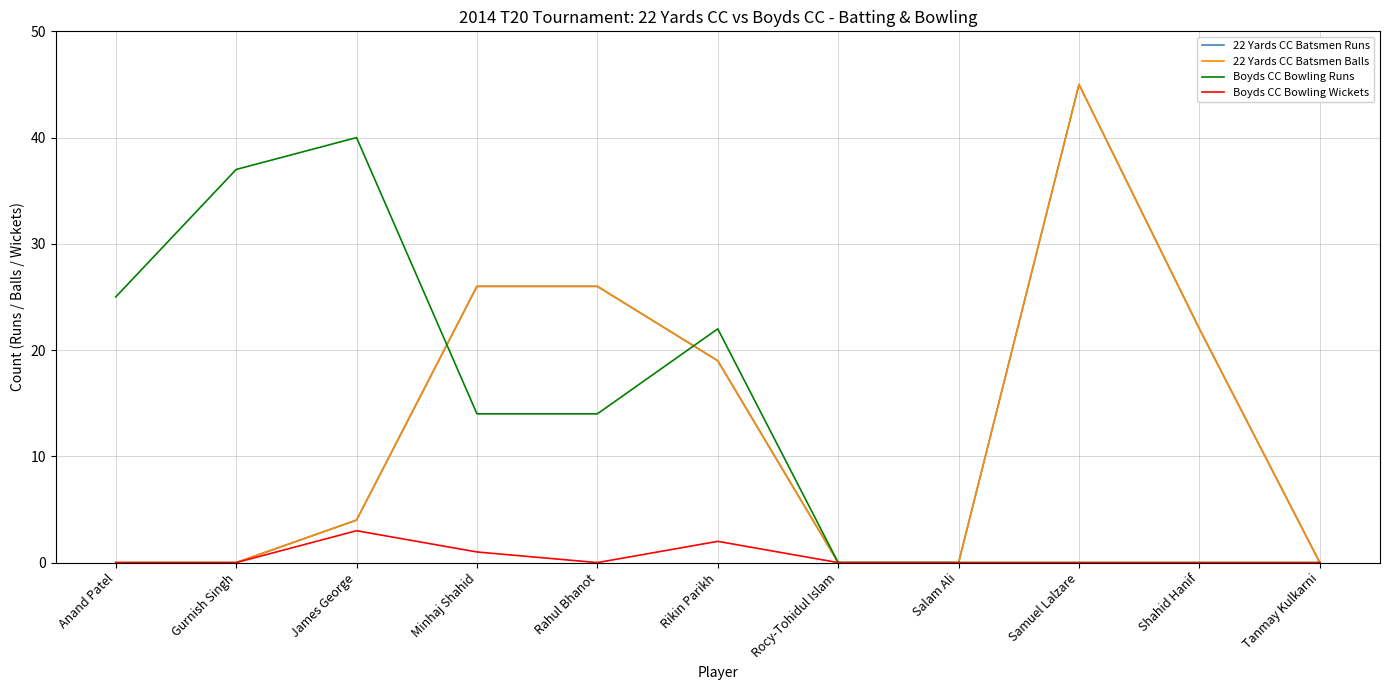

How many intersections are there between Boyds CC Bowling Runs and 22 Yards CC Batsmen Runs?

2